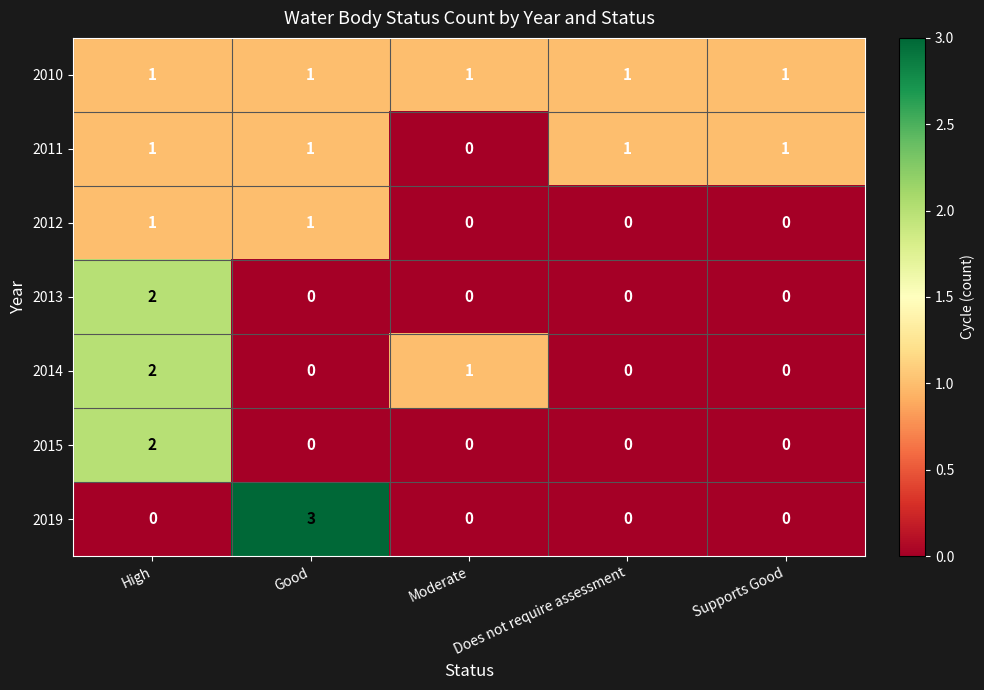

What is the maximum value shown in the chart?

3